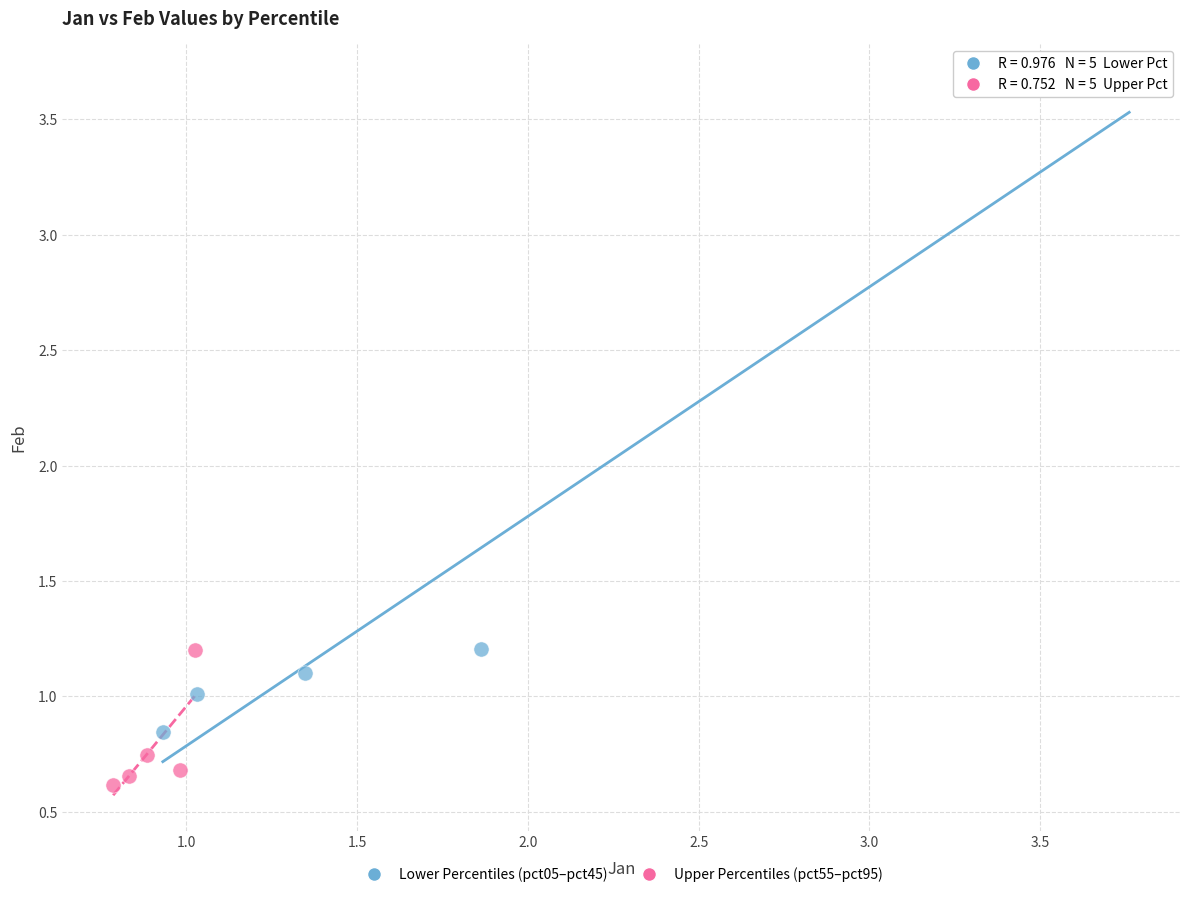

Which series contains the lowest Y value?

Upper Percentiles (pct55–pct95)